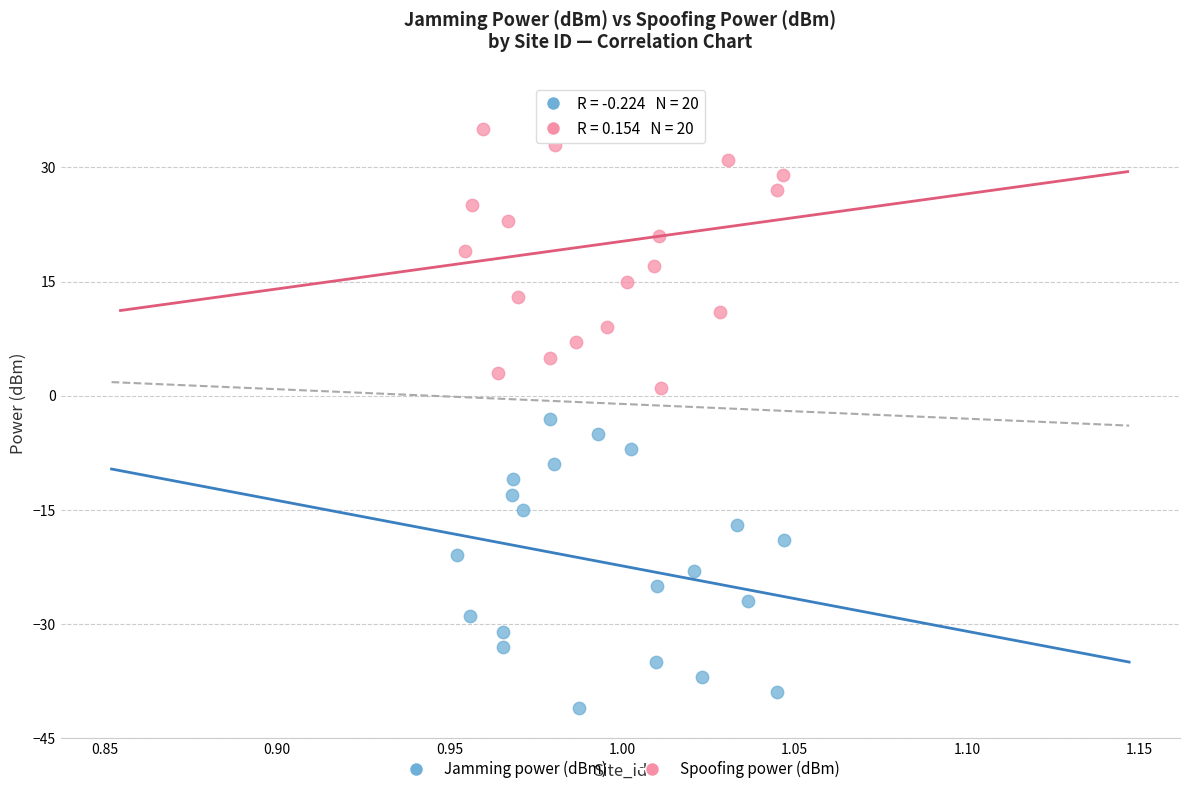

What are all the series names shown in the legend?

Jamming power (dBm), Spoofing power (dBm)